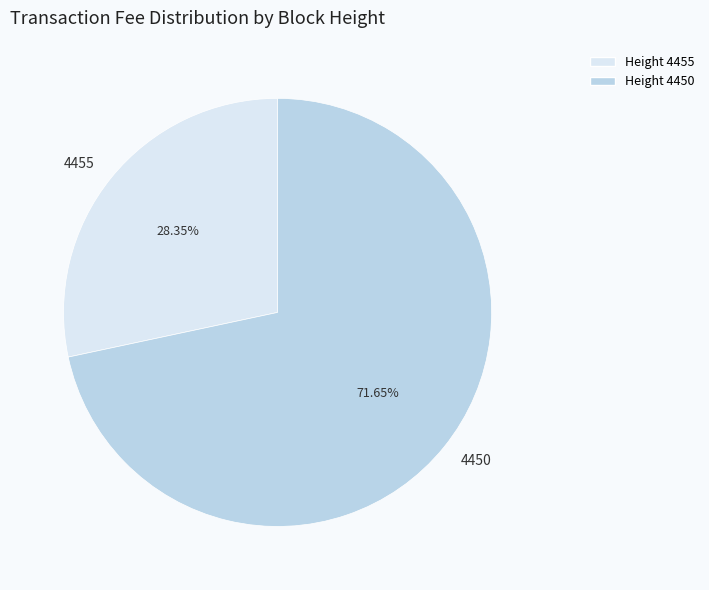

Count the number of slices in the pie.

2